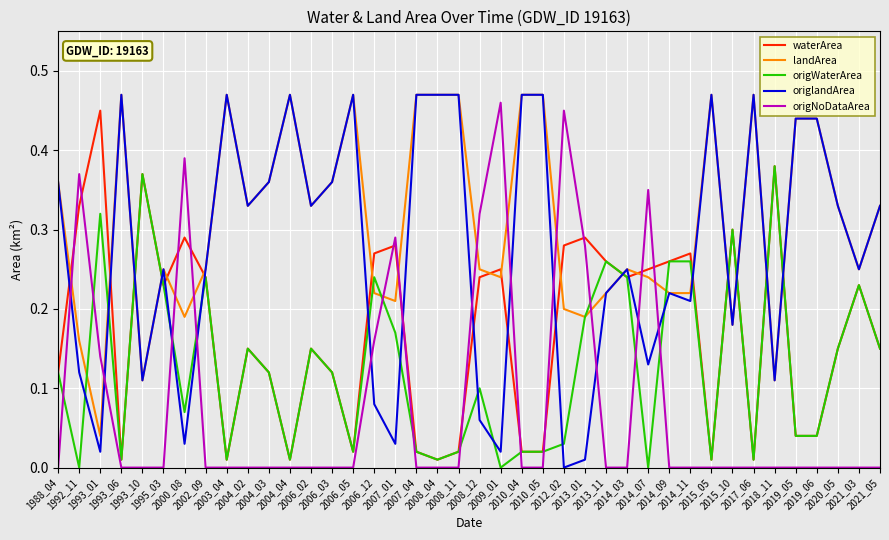

What is the maximum value shown in the chart?

0.5